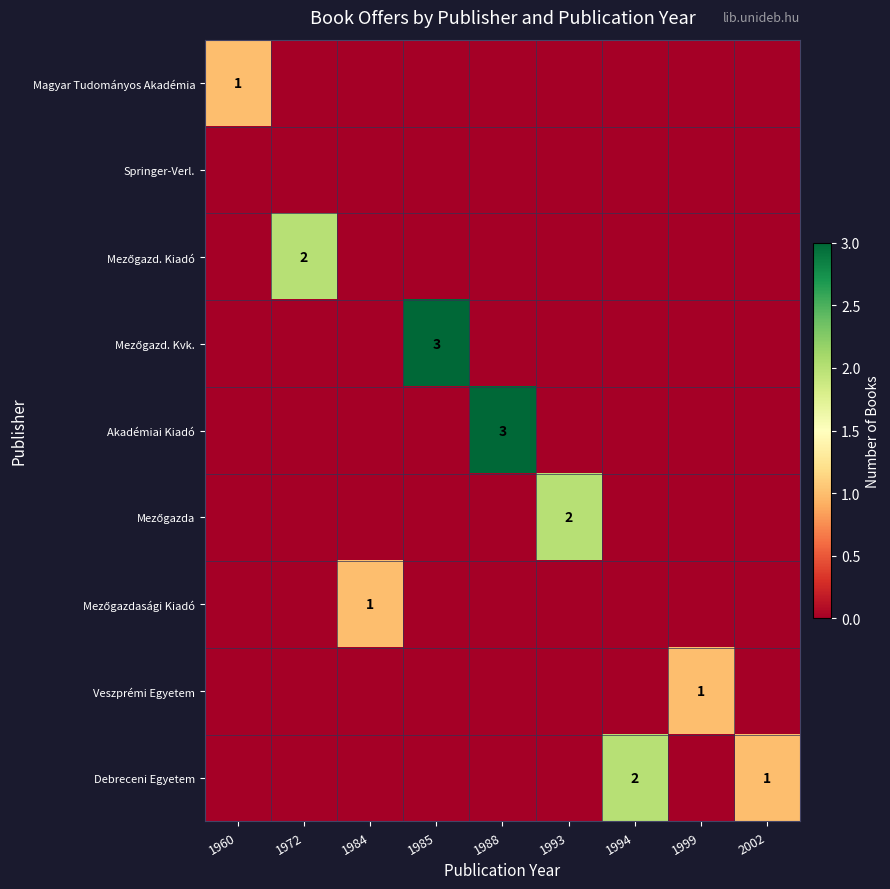

True or false: Debreceni Egyetem has a value of 1 at 2002.

True